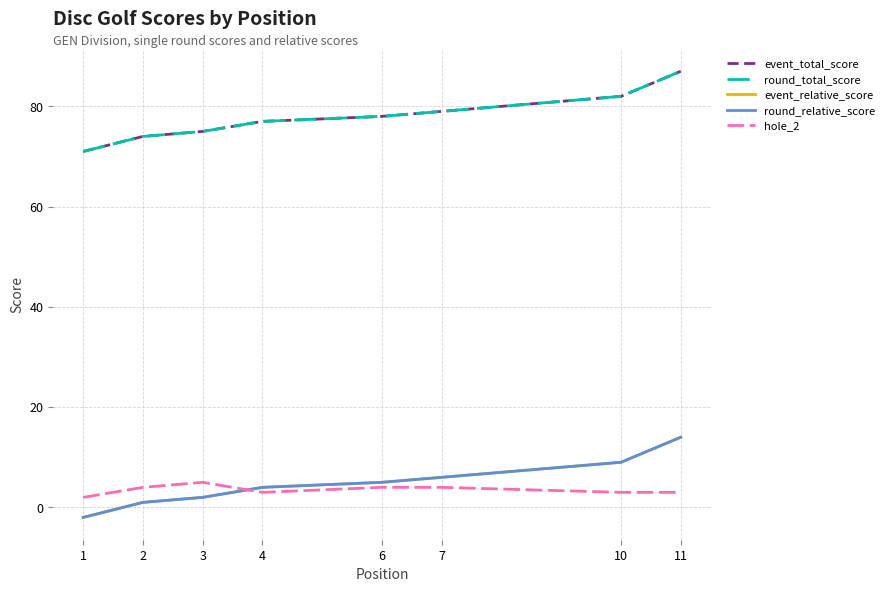

Does the chart display data point markers on the line(s)?

No